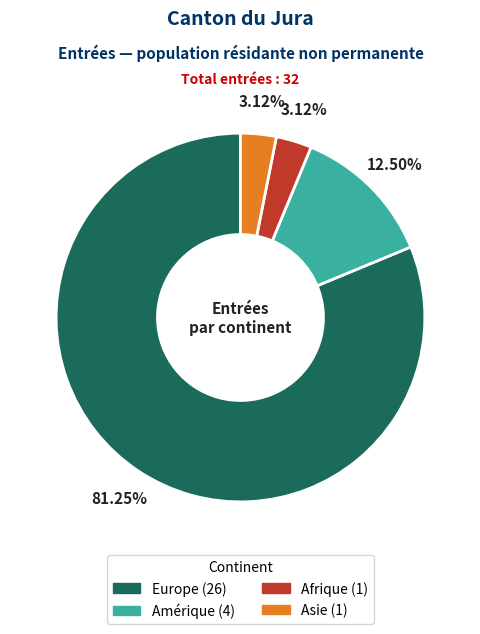

Does Europe account for over 50% of the chart?

Yes